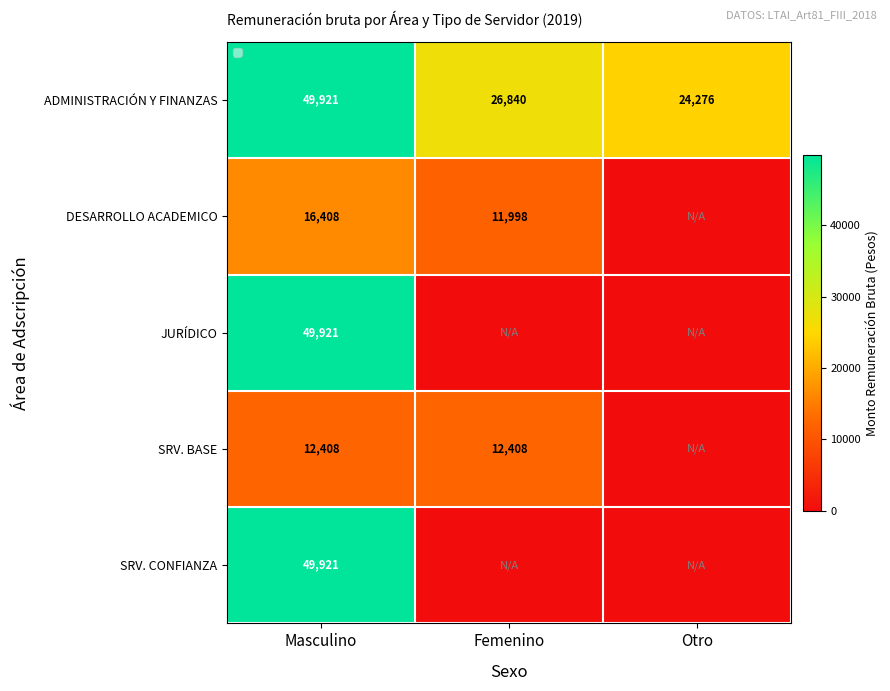

Which has a higher value, Otro or Masculino?

Masculino